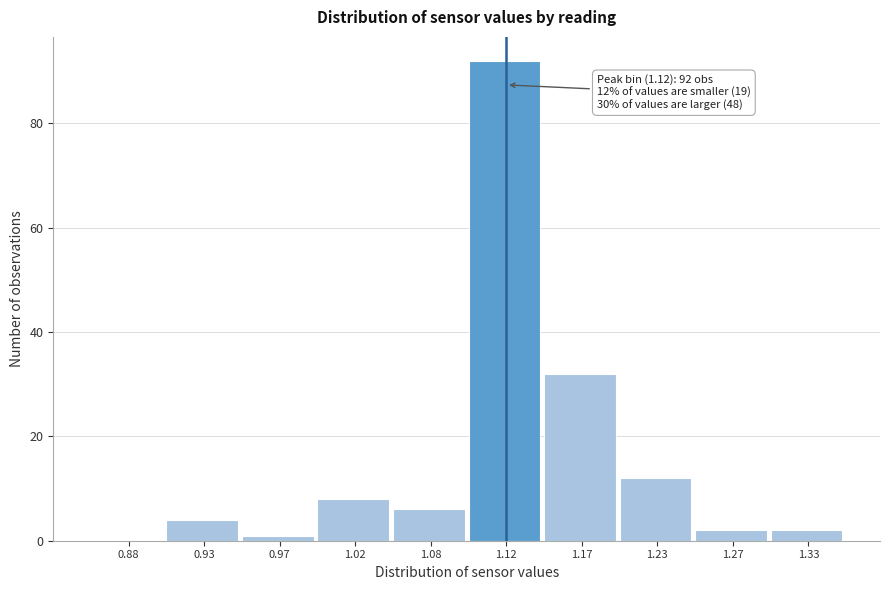

Over which range of the x-axis is the bar tallest?

1.10 to 1.15